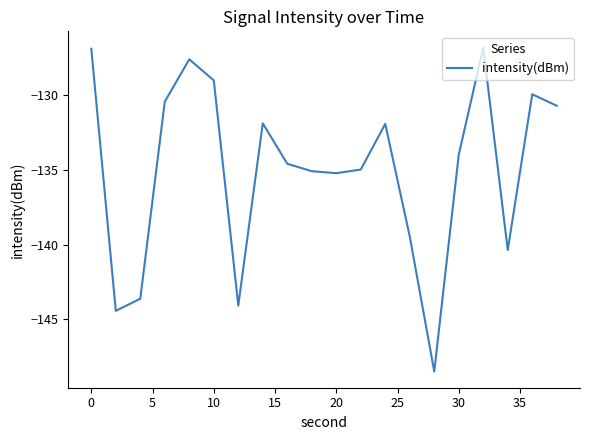

What is the smallest value displayed?

-148.5